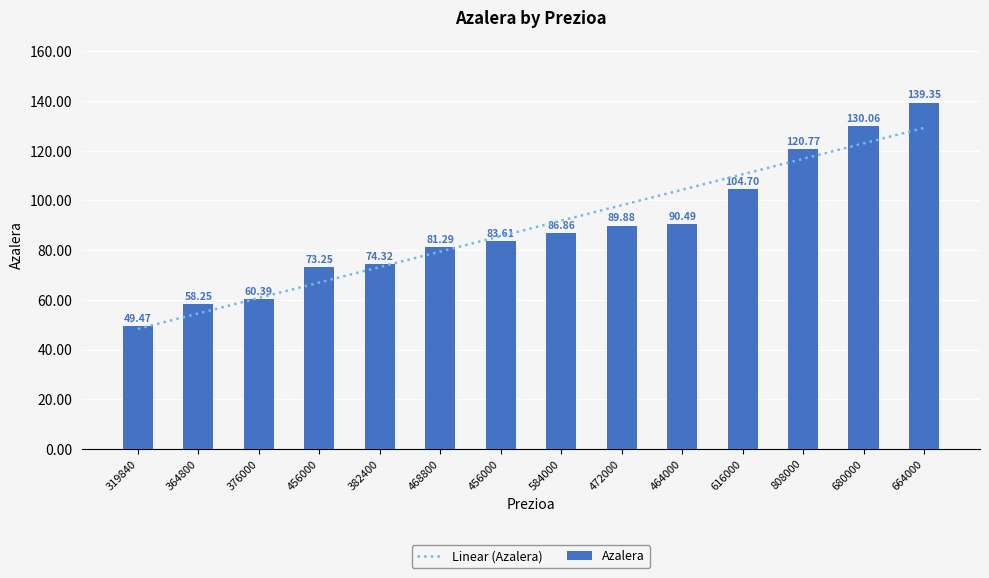

List the labels in order of value, smallest first.

319840, 364800, 376000, 456000, 382400, 468800, 456000, 584000, 472000, 464000, 616000, 808000, 680000, 664000